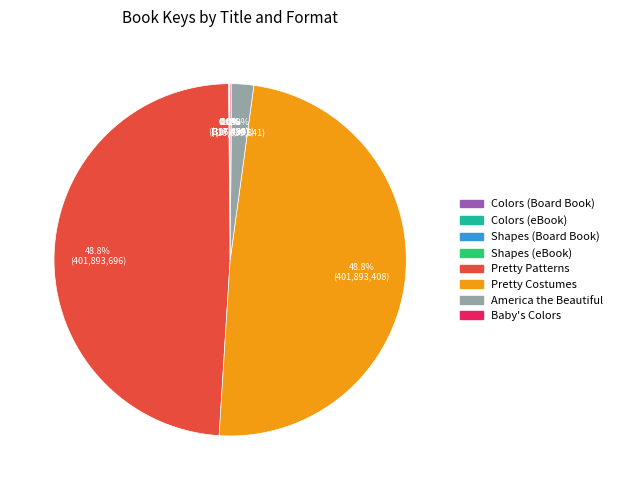

What percentage is the Pretty Patterns slice, to the nearest percent?

49%